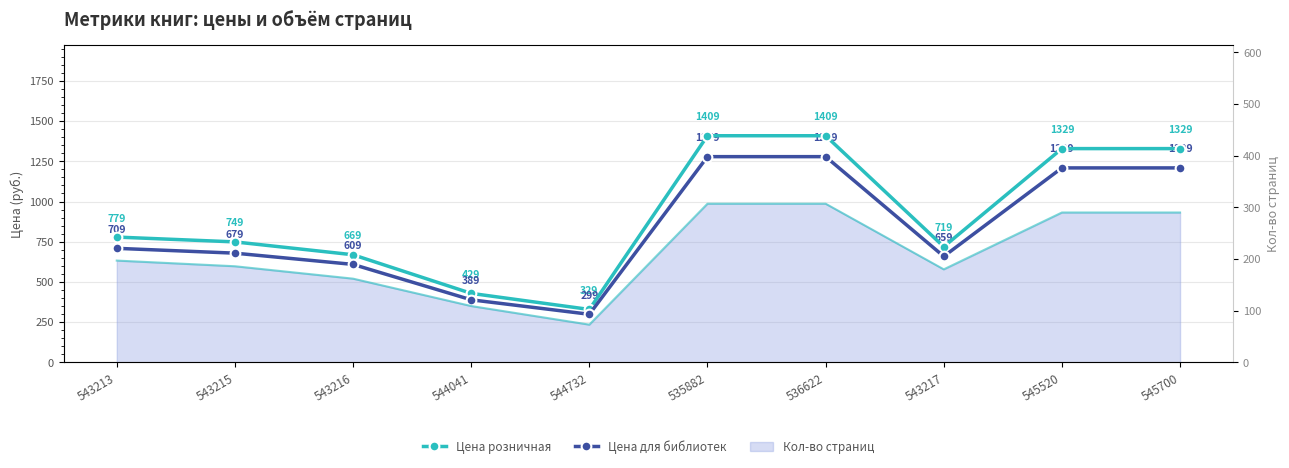

Is it true that Цена для библиотек equals 299 at 544732?

True